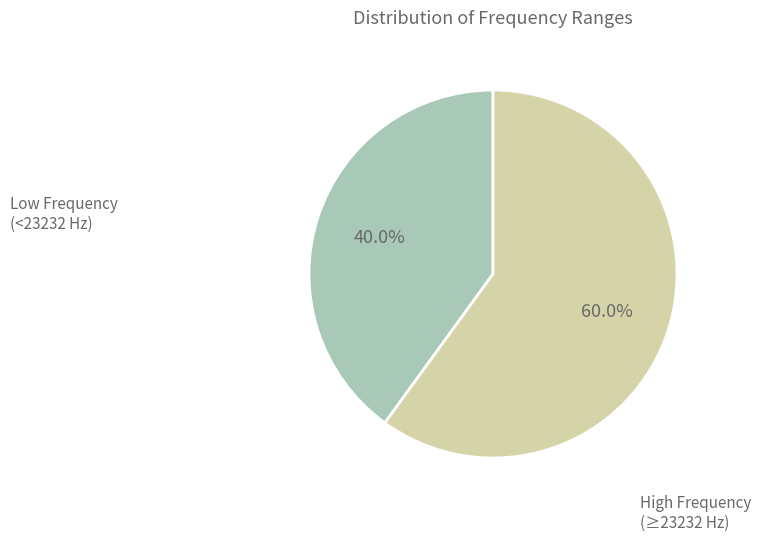

To the nearest percent, what is the average slice percentage?

50%